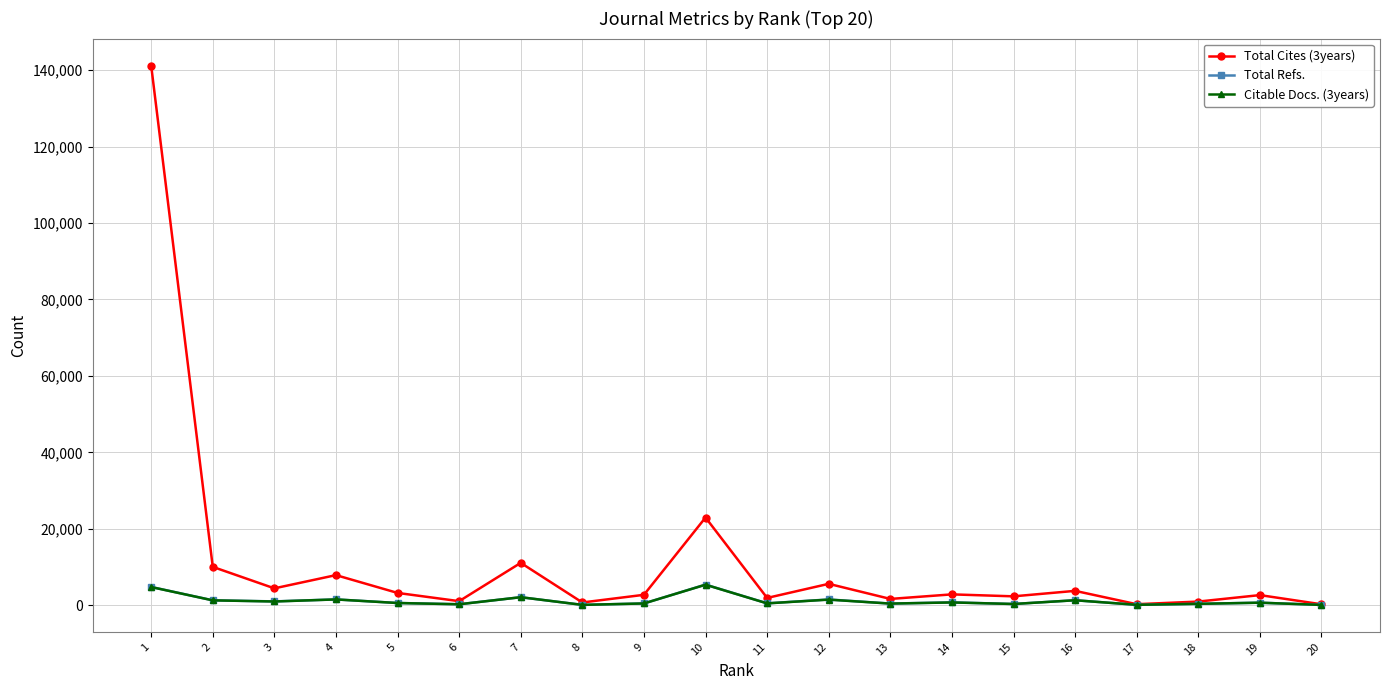

How many categories are shown in the chart?

20